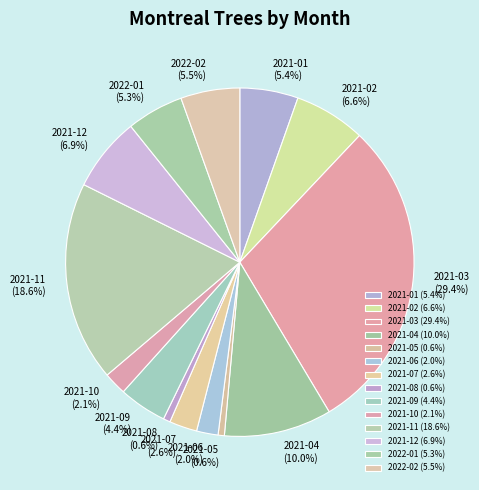

Which has a higher value, 2021-06 (2.0%) or 2021-12 (6.9%)?

2021-12 (6.9%)